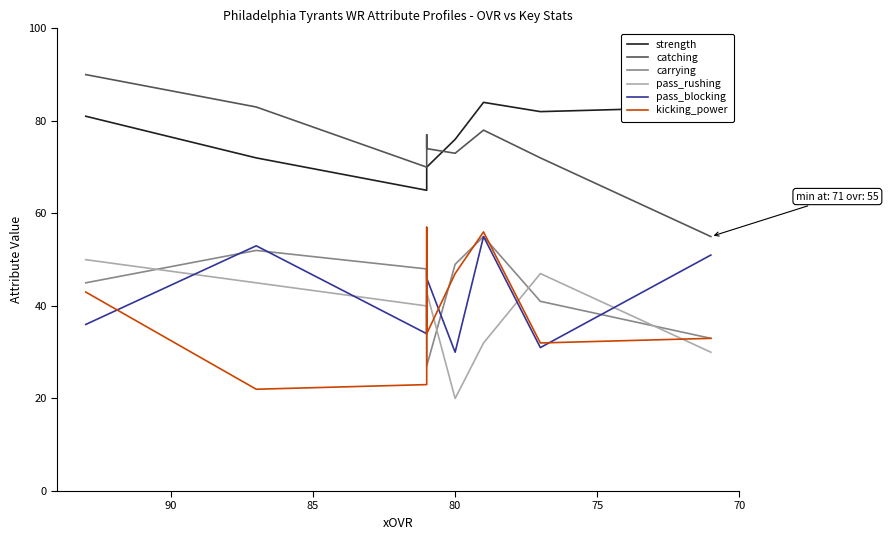

What is the difference between the maximum and minimum values in the catching series?

35